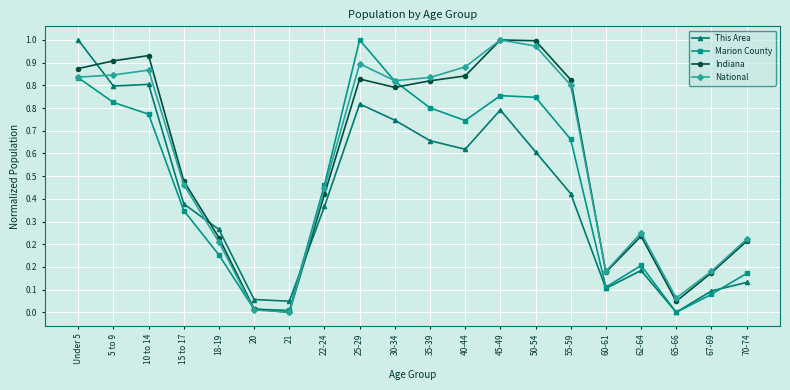

What value does the National series have at 35-39?

0.9